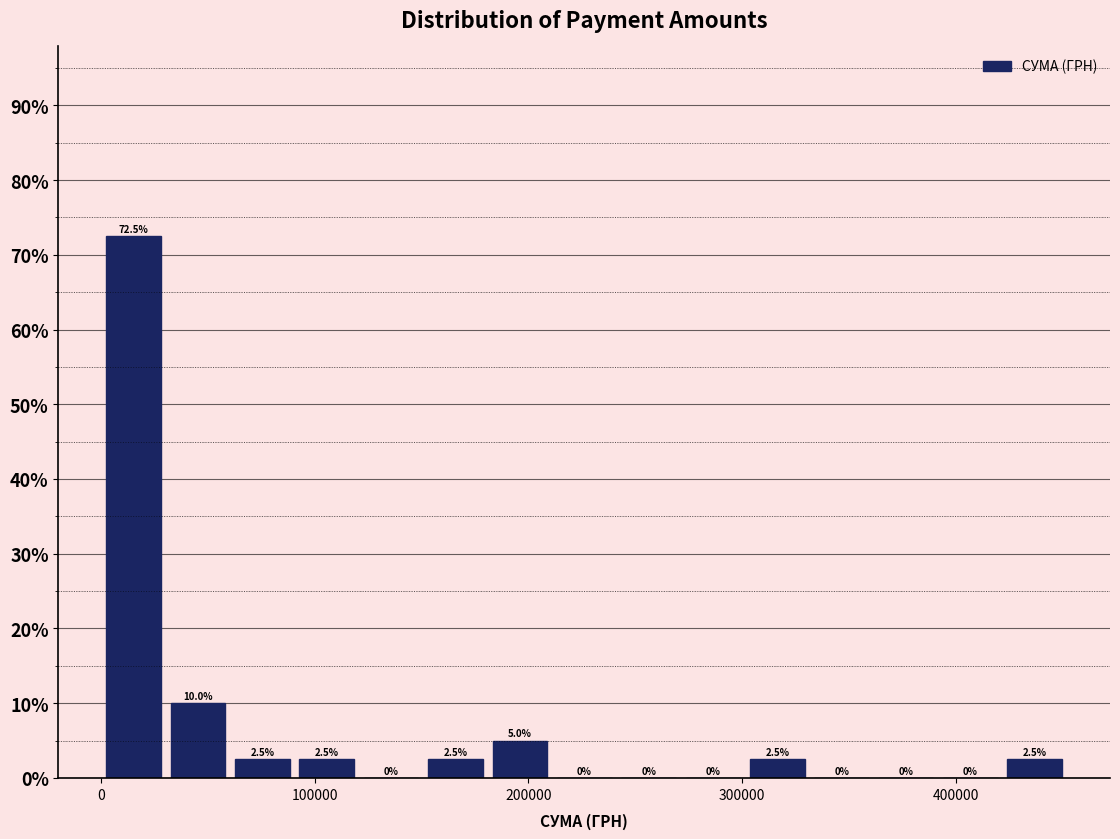

Around what value on the x-axis is the tallest bar? Give the approximate position of its centre, as read against the axis.

20000